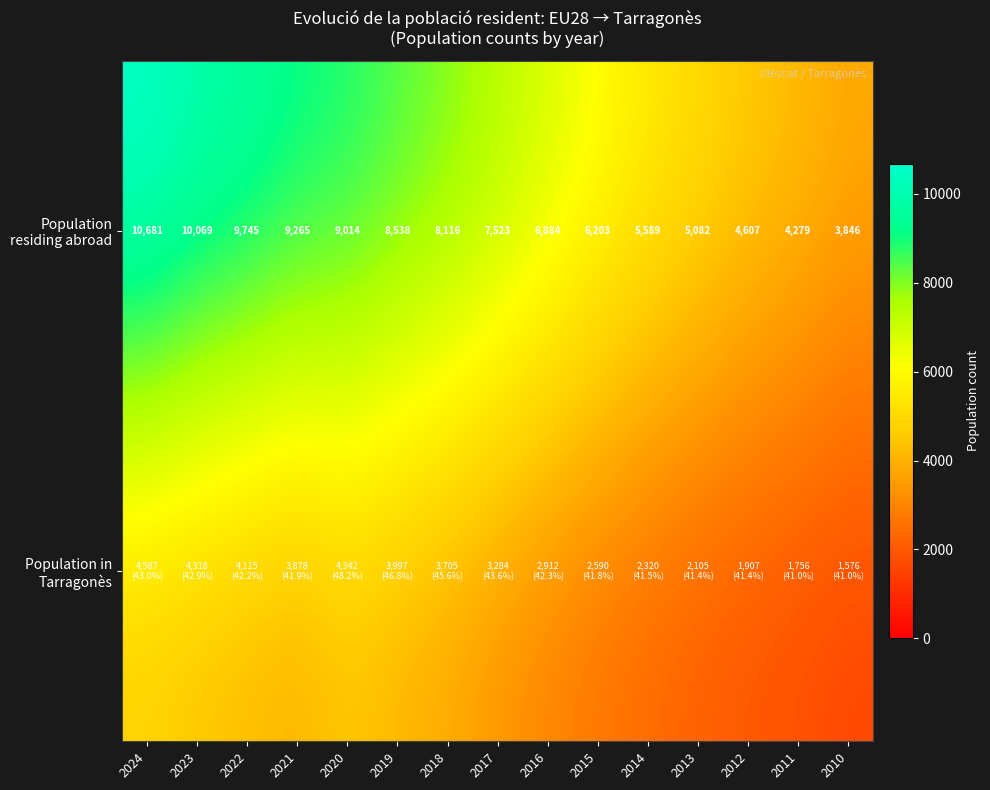

List the series in order of their peak value, highest first.

Population residing abroad, Population in Tarragonès